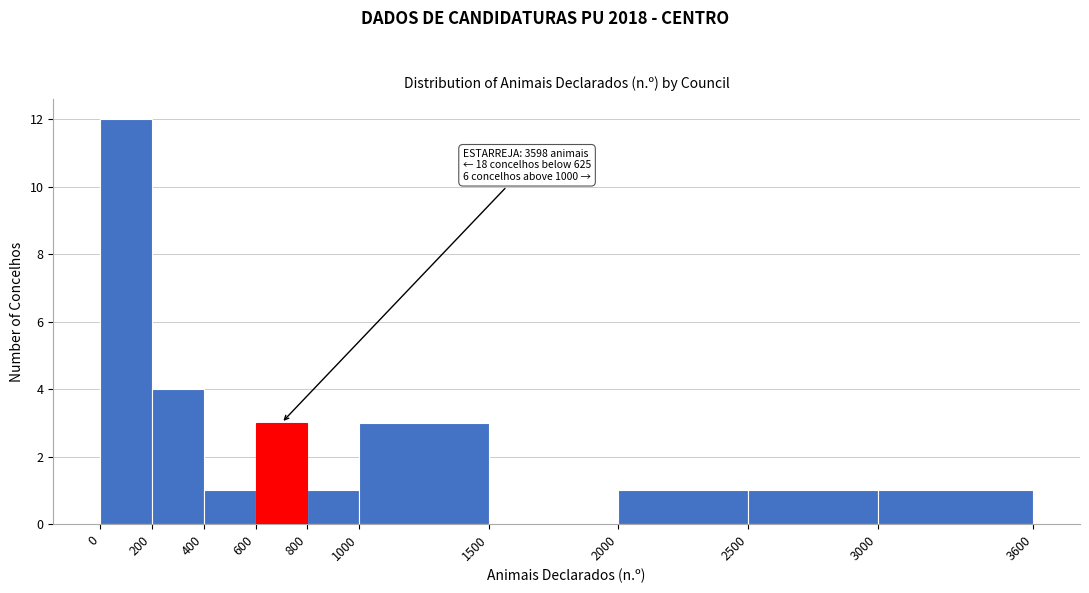

Over which range of the x-axis is the bar tallest?

0 to 200